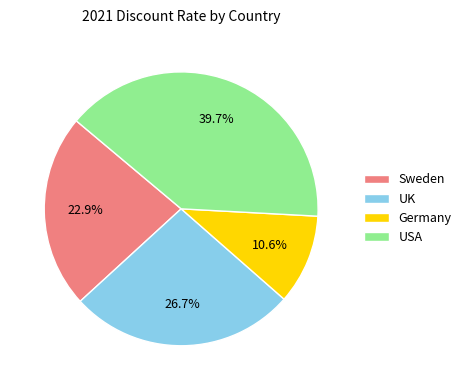

Does any single category account for the majority?

No